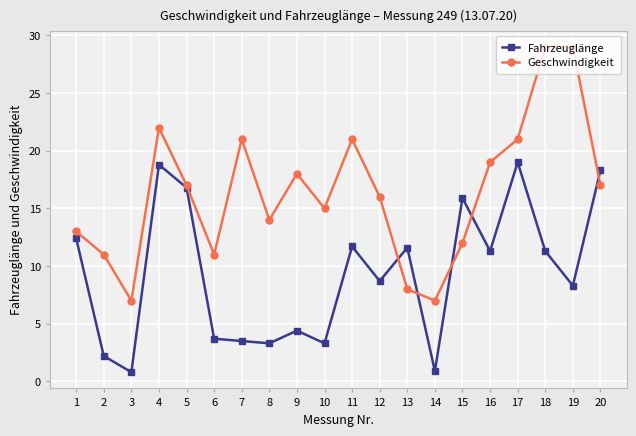

Which series ends up on top after the final intersection of Fahrzeuglänge and Geschwindigkeit?

Fahrzeuglänge